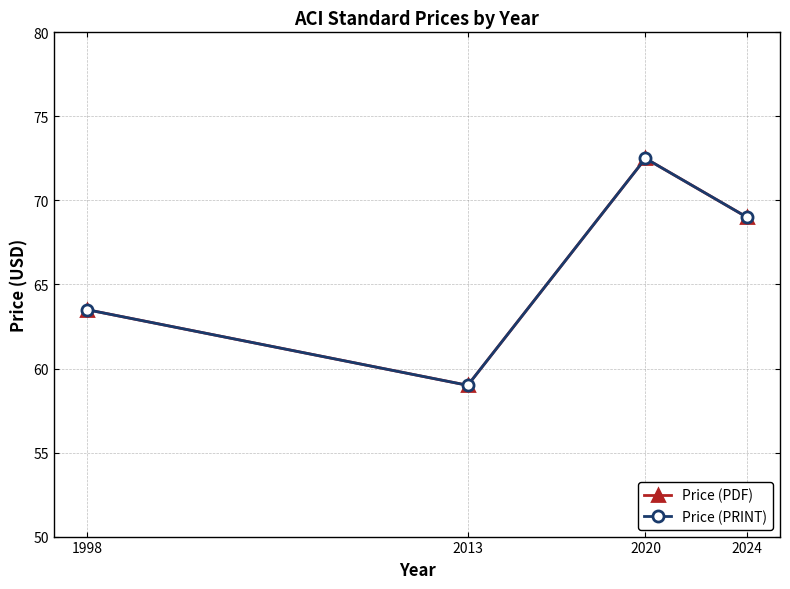

Reading left to right, extract all data points from this chart.

Price (PDF): 1998=63.5	2013=59.0	2020=72.5	2024=69.0
Price (PRINT): 1998=63.5	2013=59.0	2020=72.5	2024=69.0